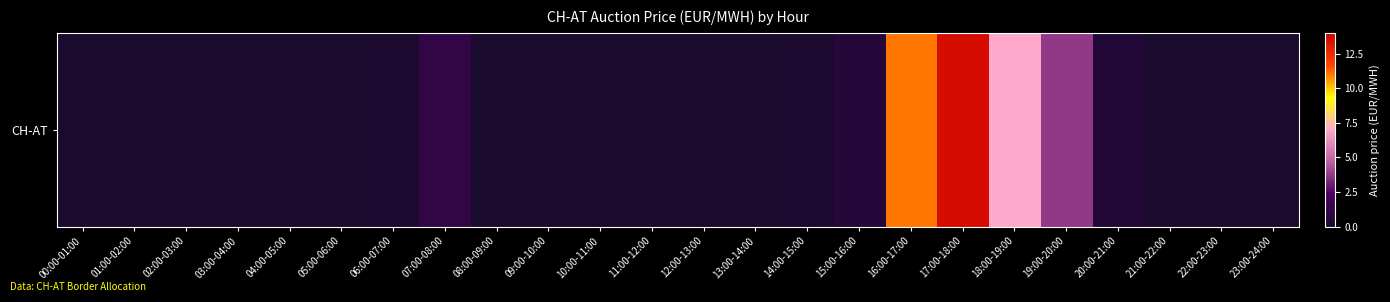

What is the average value?

1.6